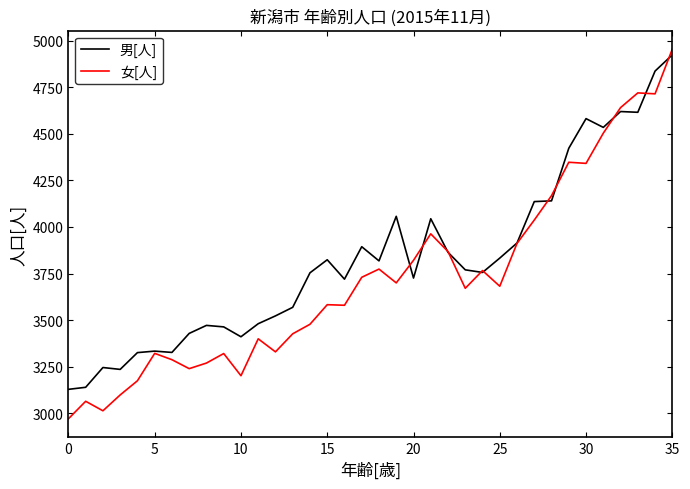

What is the greatest value displayed?

4954